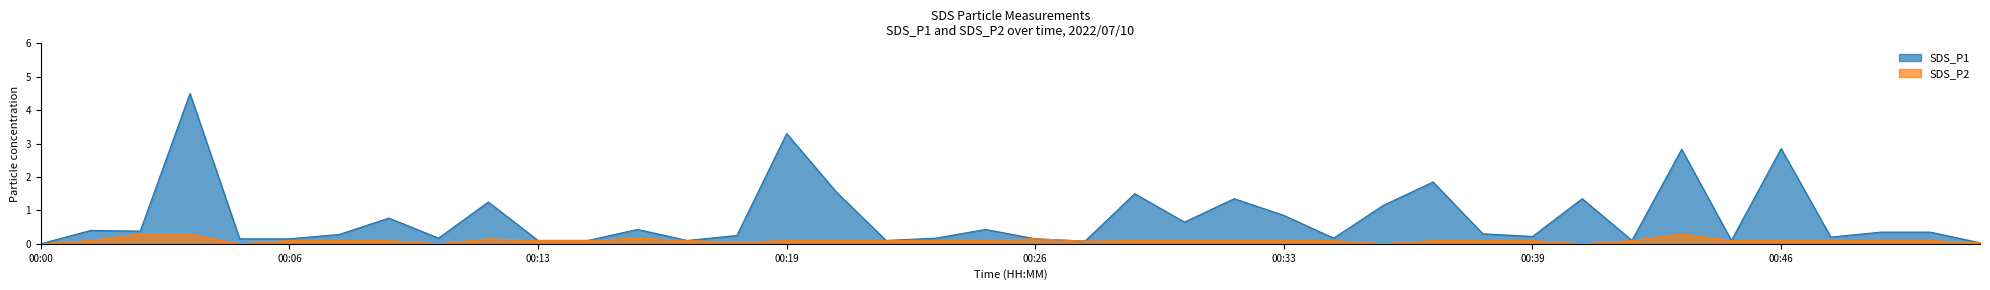

In SDS_P2, how many points are higher than both neighbors (excluding endpoints)?

4